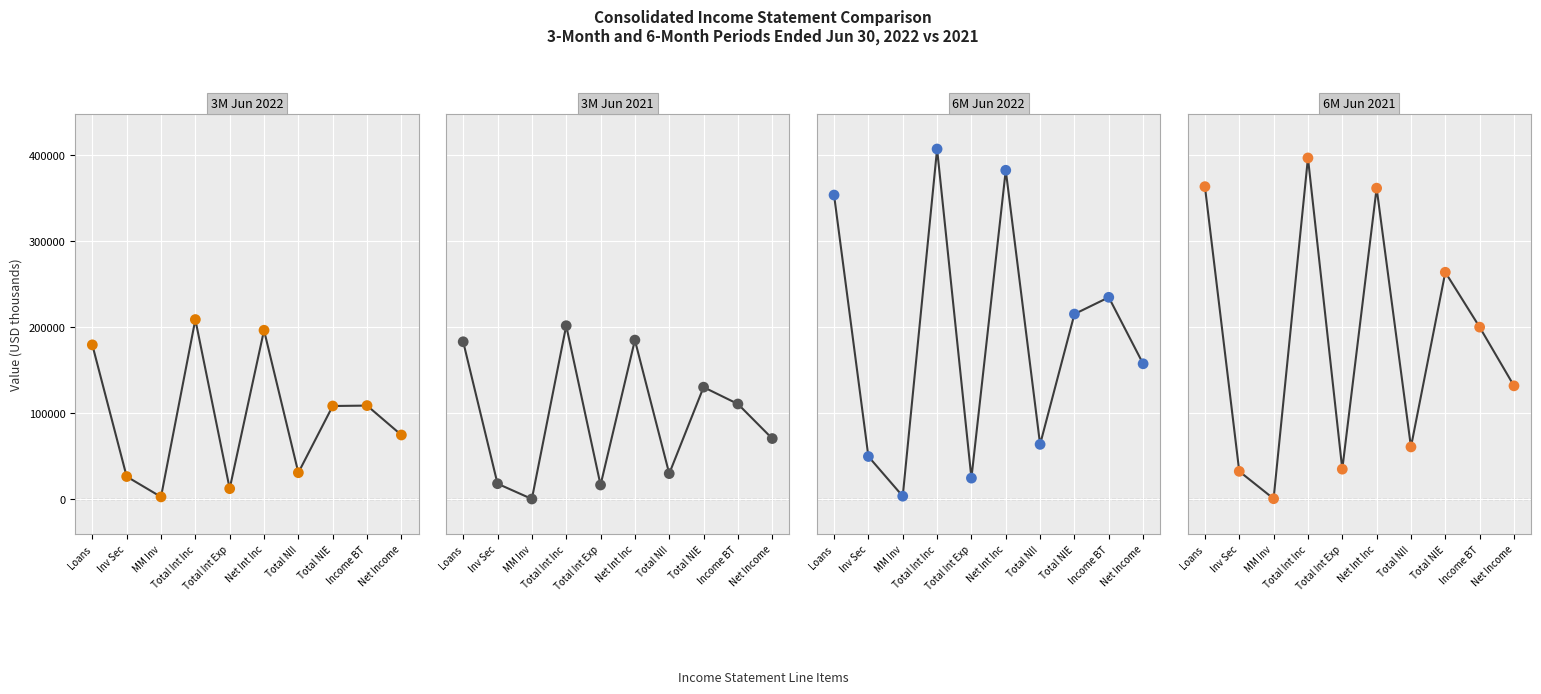

Which series has the largest Y range (max minus min)?

6M Jun 2022